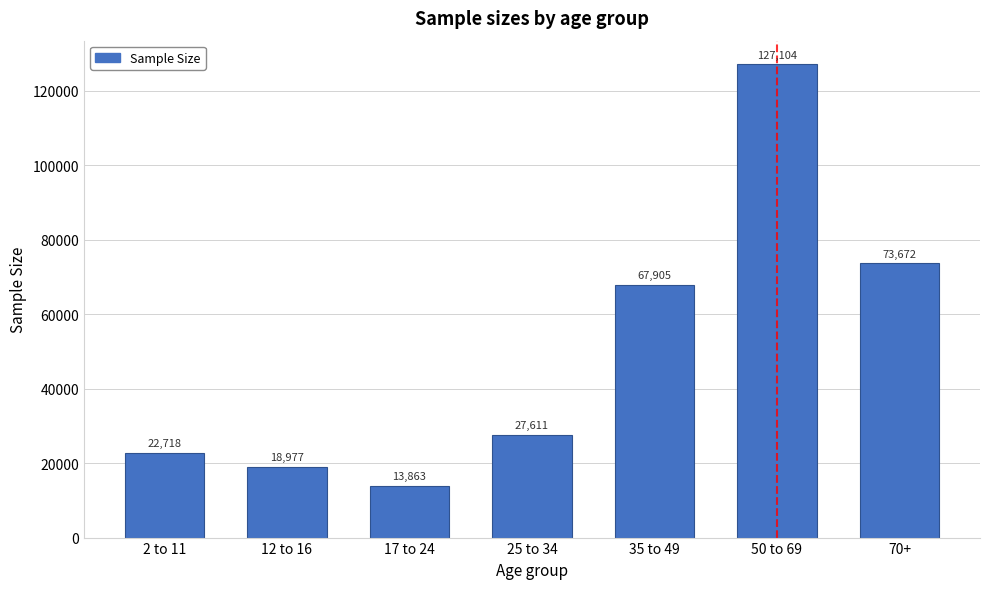

Reading left to right, transcribe all the data shown in this chart.

22718	18977	13863	27611	67905	127104	73672